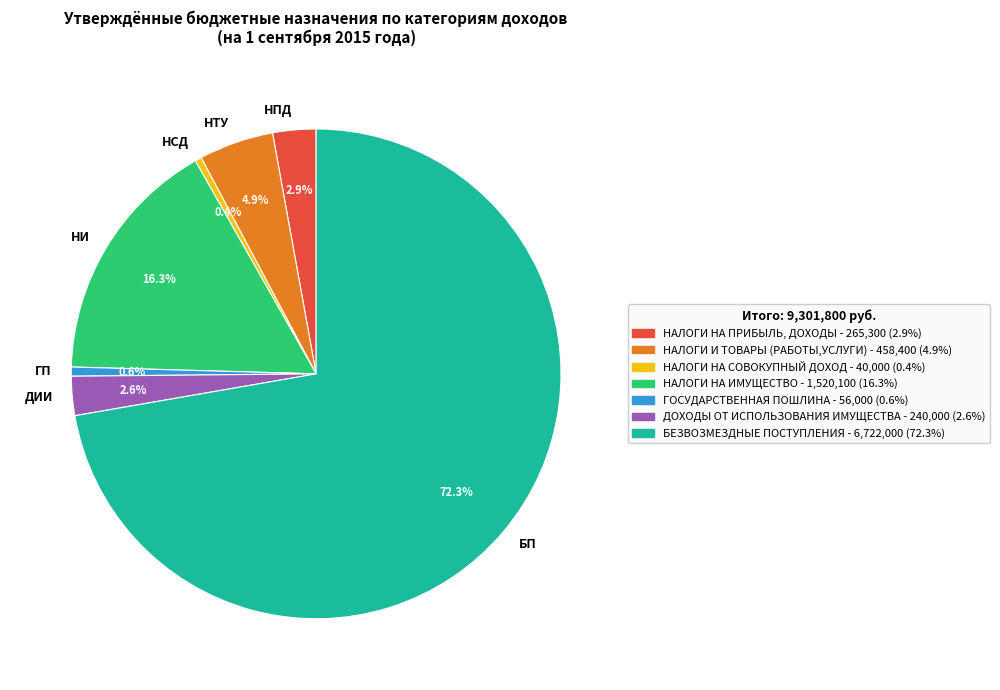

Which has a higher value, НПД or БП?

БП